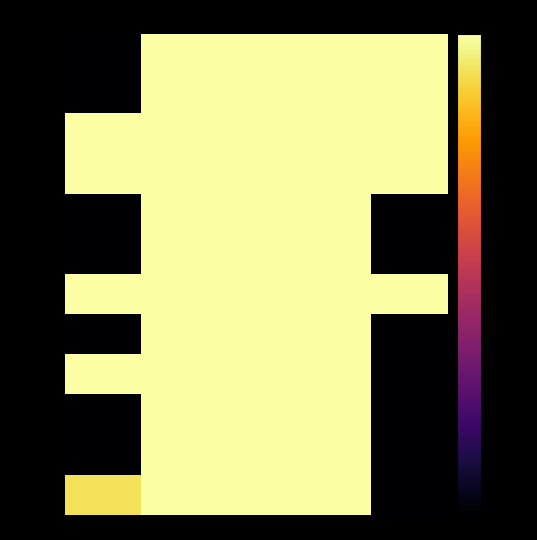

Reading left to right, transcribe all the data shown in this chart.

January: 2019=-70.0	2020=0.0	2021=0.0	2022=0.0	2023=0.0
February: 2019=-70.0	2020=0.0	2021=0.0	2022=0.0	2023=0.0
March: 2019=0.0	2020=0.0	2021=0.0	2022=-0.0	2023=-0.1
April: 2019=0.0	2020=0.0	2021=0.0	2022=0.0	2023=-0.1
May: 2019=-70.0	2020=0.0	2021=0.0	2022=0.0	2023=-70.0
June: 2019=-70.0	2020=0.0	2021=0.0	2022=0.0	2023=-70.0
July: 2019=0.0	2020=0.0	2021=-0.0	2022=0.0	2023=-0.1
August: 2019=-70.0	2020=0.0	2021=0.0	2022=0.0	2023=-70.0
September: 2019=0.0	2020=0.0	2021=-0.0	2022=0.0	2023=-70.0
October: 2019=-70.0	2020=0.0	2021=0.0	2022=0.0	2023=-70.0
November: 2019=-70.0	2020=0.0	2021=0.0	2022=0.0	2023=-70.0
December: 2019=-5.4	2020=0.0	2021=0.0	2022=0.0	2023=-70.0